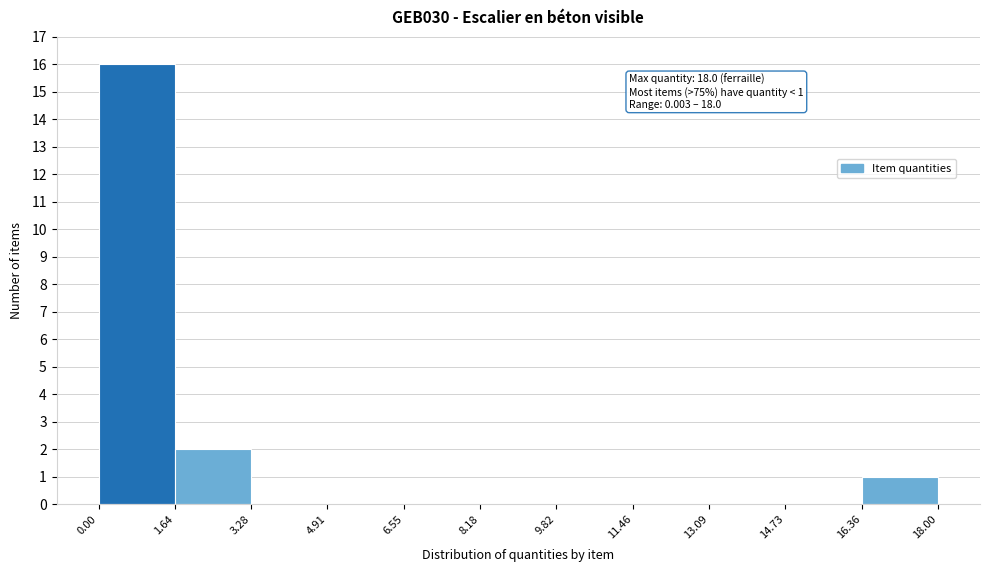

Over which range of the x-axis is the bar tallest?

0.00 to 1.64